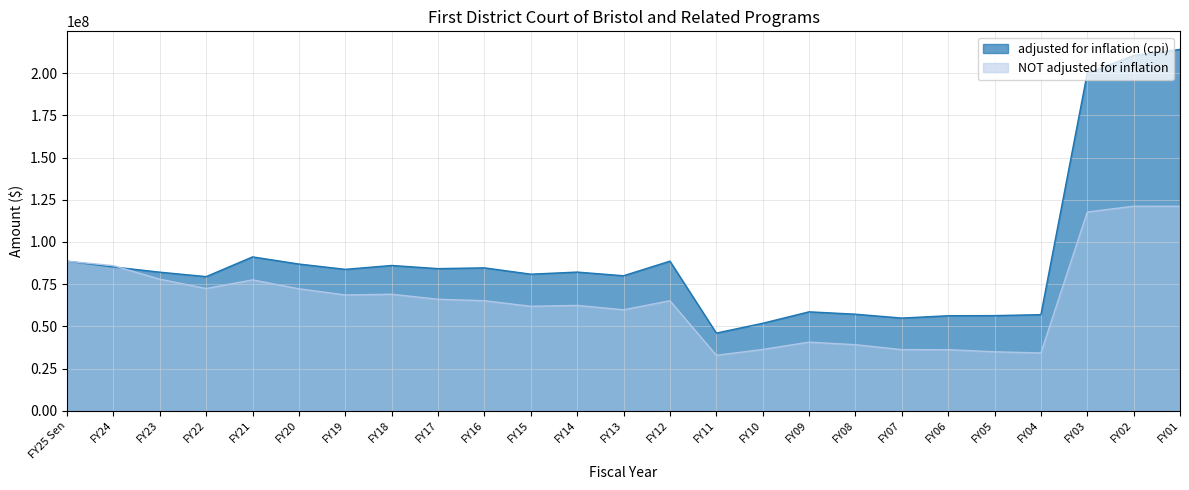

The NOT adjusted for inflation series shows 36312991 at FY10. True or false?

True